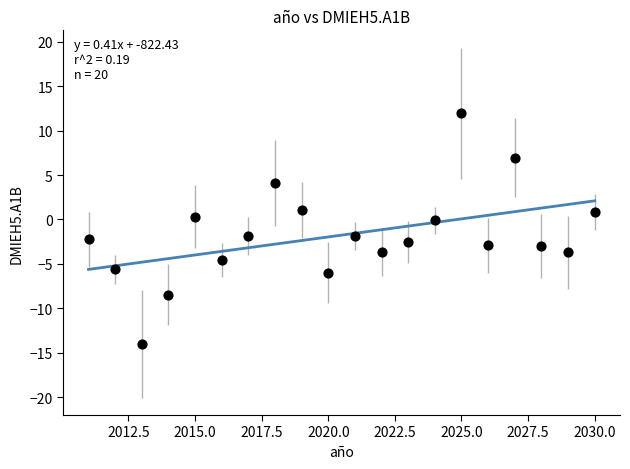

What is the range of X values (max minus min)?

19.0